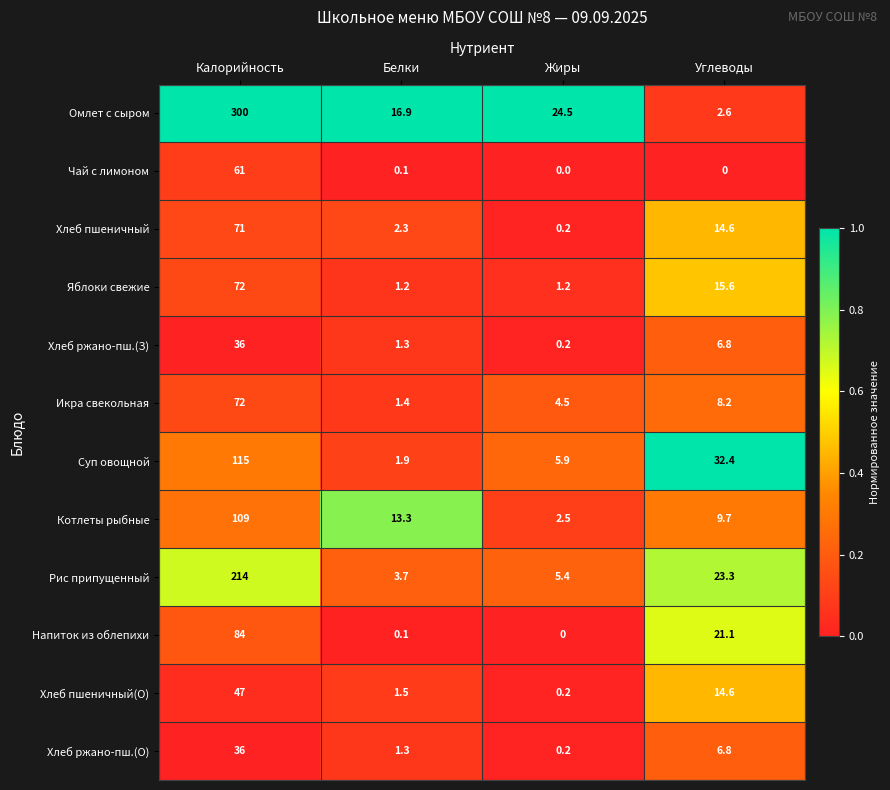

List the labels in order of Хлеб ржано-пш.(З) value, smallest first.

Жиры, Белки, Углеводы, Калорийность